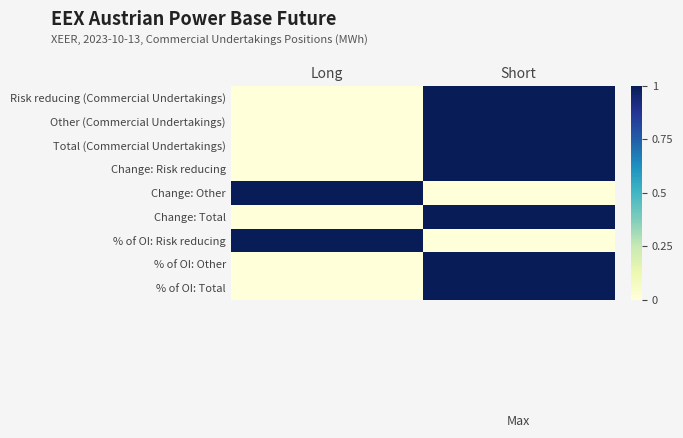

Which series changed the most between Long and Short?

Risk reducing (Commercial Undertakings)